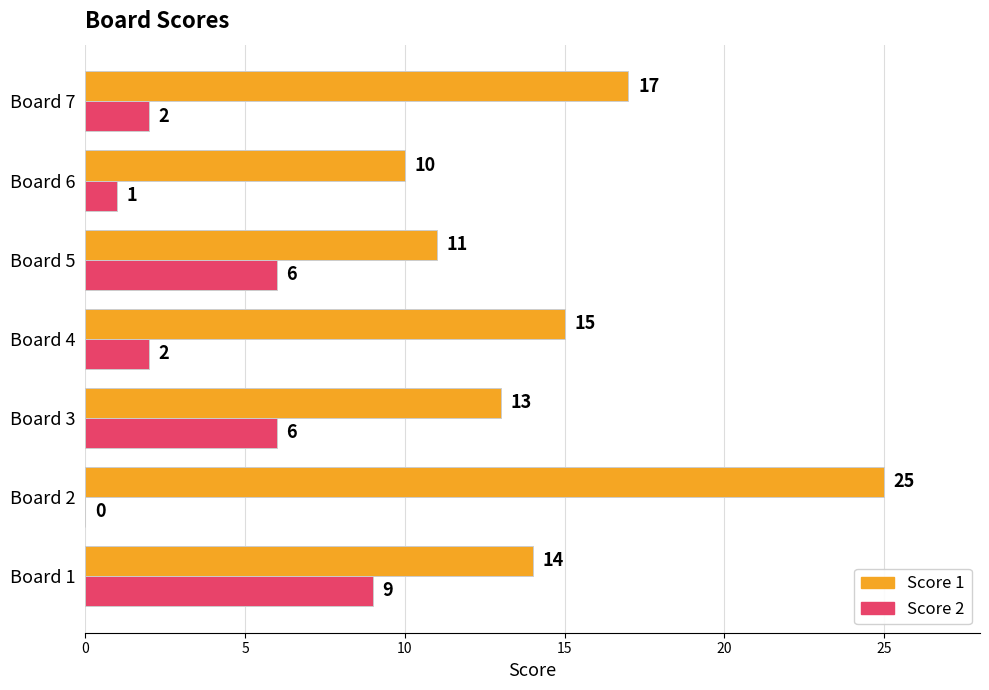

What is the highest value of the Score 2 series?

9